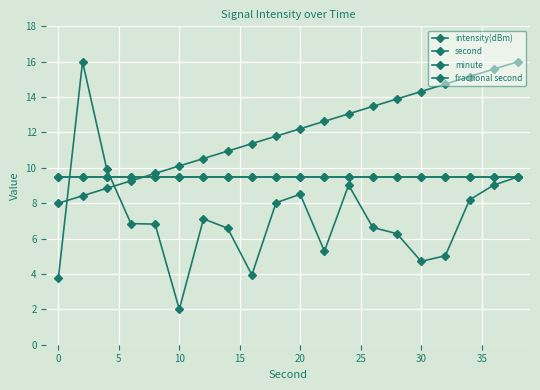

Which series has the largest total across all categories?

second